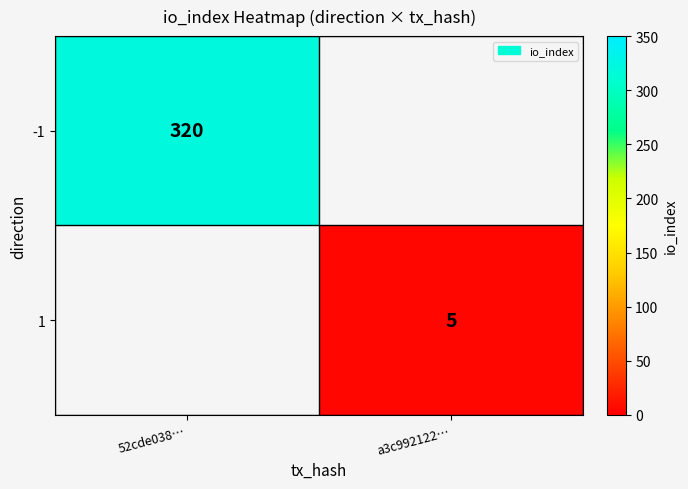

At how many categories does at least one series exceed 301?

1